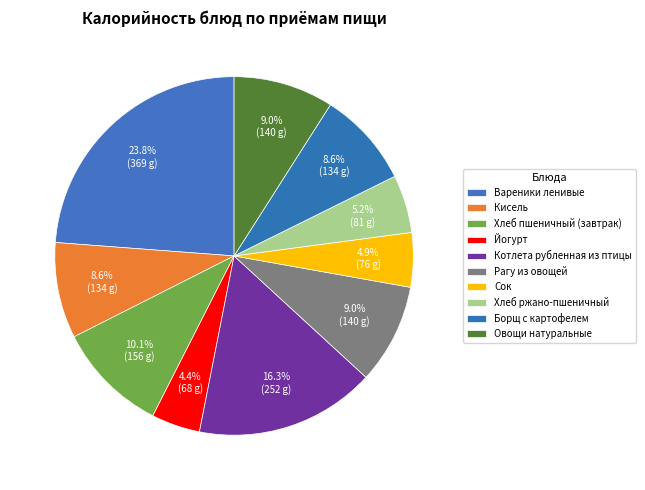

Count the number of slices in the pie.

10